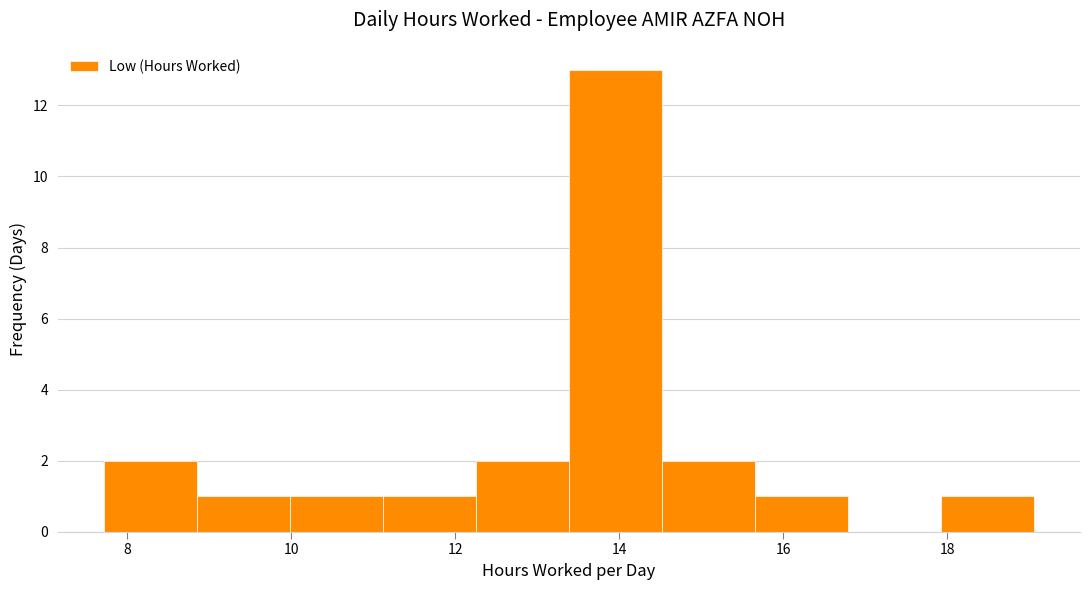

Reading left to right, transcribe this chart: for each bar, give the range it covers on the x-axis and its height. Neither the bar edges nor the heights are printed on the chart, so give them approximately, as read against the axes.

7.8 to 8.8: 2
8.8 to 10.0: 1
10.0 to 11.2: 1
11.2 to 12.2: 1
12.2 to 13.4: 2
13.4 to 14.6: 13
14.6 to 15.6: 2
15.6 to 16.8: 1
16.8 to 18.0: 0
18.0 to 19.0: 1